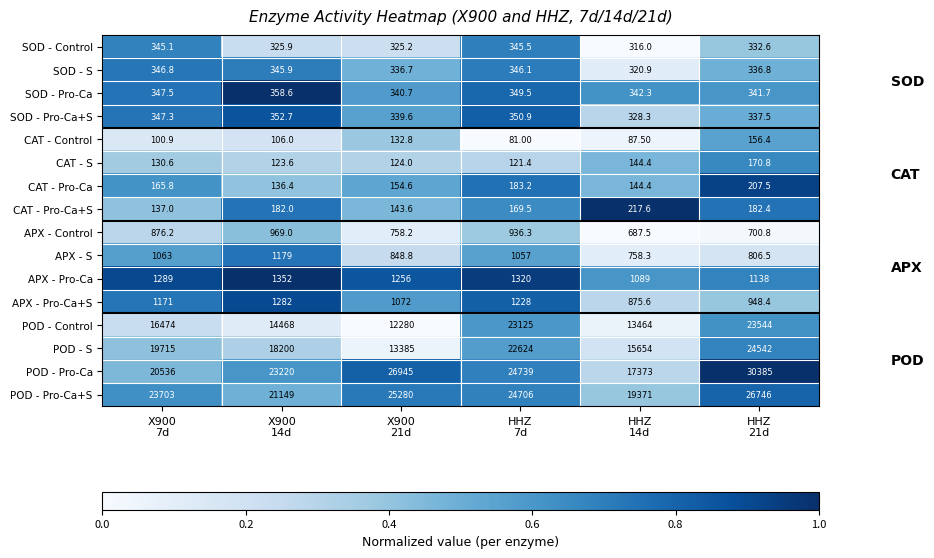

What is the difference between the maximum and second lowest values in the SOD - Pro-Ca+S series?

15.2